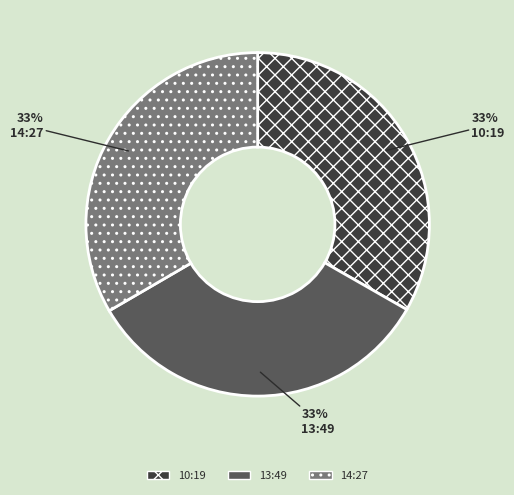

Does any single category account for the majority?

No